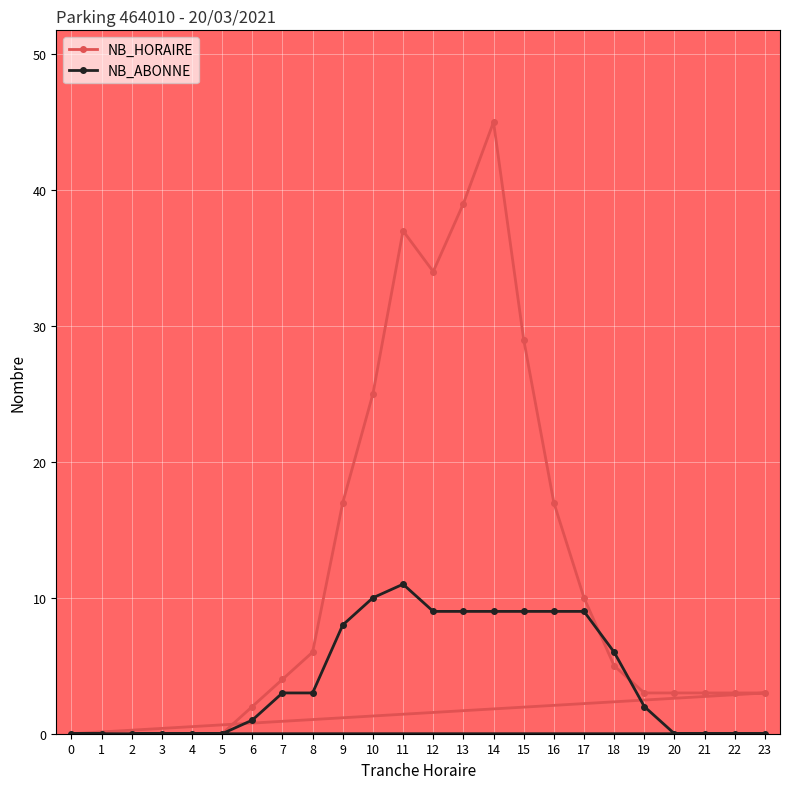

Which series has the largest total across all categories?

NB_HORAIRE